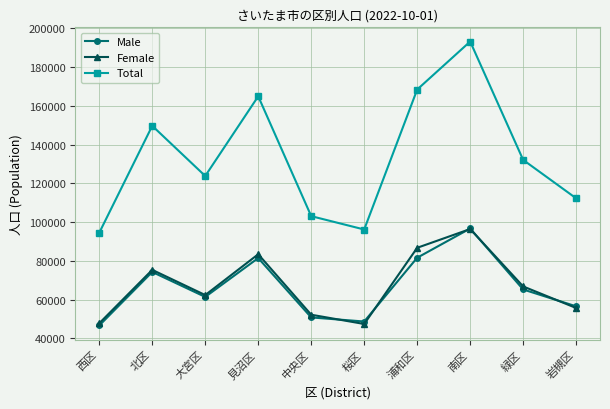

What is the label of the 3rd point from the left?

大宮区